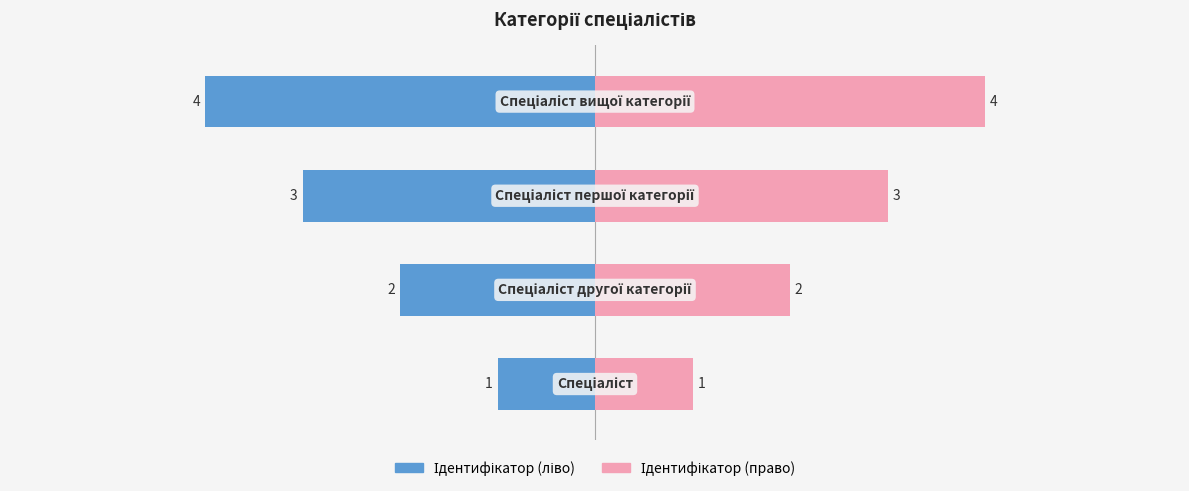

What is the spread (max minus min) of values at −2?

6